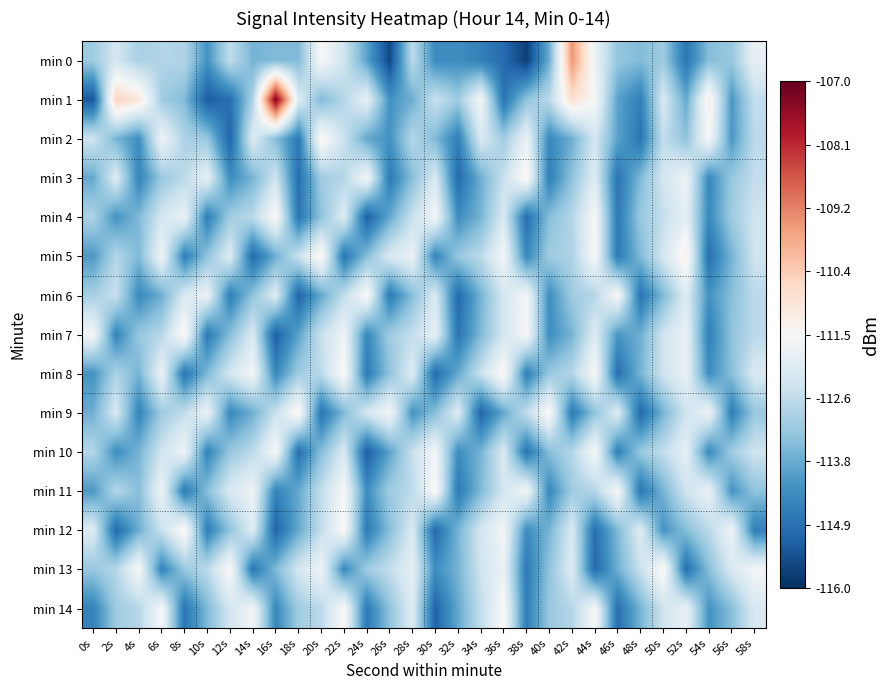

Reading left to right, list all the values displayed in this chart.

min 0: 0s=-113.1	2s=-112.3	4s=-113.0	6s=-112.8	8s=-112.8	10s=-114.2	12s=-112.6	14s=-113.6	16s=-113.5	18s=-113.5	20s=-111.5	22s=-112.4	24s=-113.9	26s=-115.6	28s=-112.7	30s=-114.3	32s=-114.3	34s=-114.6	36s=-115.0	38s=-115.7	40s=-113.7	42s=-109.5	44s=-111.8	46s=-113.2	48s=-113.5	50s=-113.1	52s=-114.8	54s=-113.4	56s=-113.2	58s=-111.9
min 1: 0s=-115.3	2s=-110.5	4s=-111.0	6s=-113.1	8s=-113.5	10s=-115.2	12s=-114.9	14s=-112.9	16s=-107.4	18s=-112.1	20s=-113.5	22s=-112.8	24s=-111.9	26s=-114.2	28s=-113.7	30s=-112.5	32s=-113.1	34s=-111.6	36s=-114.8	38s=-113.3	40s=-112.7	42s=-110.8	44s=-111.5	46s=-113.9	48s=-114.6	50s=-112.2	52s=-113.8	54s=-111.2	56s=-114.1	58s=-112.6
min 2: 0s=-112.4	2s=-113.6	4s=-114.3	6s=-111.7	8s=-112.9	10s=-113.2	12s=-115.1	14s=-112.1	16s=-113.4	18s=-114.7	20s=-111.3	22s=-112.5	24s=-113.8	26s=-114.2	28s=-112.8	30s=-113.5	32s=-114.6	34s=-112.2	36s=-113.1	38s=-111.8	40s=-114.4	42s=-113.7	44s=-112.3	46s=-113.9	48s=-114.8	50s=-112.6	52s=-113.3	54s=-111.5	56s=-114.1	58s=-112.7
min 3: 0s=-113.8	2s=-112.1	4s=-114.5	6s=-113.2	8s=-112.7	10s=-111.9	12s=-114.3	14s=-113.6	16s=-112.4	18s=-114.9	20s=-113.1	22s=-112.8	24s=-111.6	26s=-114.7	28s=-113.4	30s=-112.2	32s=-115.0	34s=-113.7	36s=-112.5	38s=-111.3	40s=-114.6	42s=-113.3	44s=-112.1	46s=-114.8	48s=-113.5	50s=-112.3	52s=-111.7	54s=-114.4	56s=-113.2	58s=-112.6
min 4: 0s=-112.9	2s=-114.2	4s=-113.5	6s=-112.3	8s=-111.8	10s=-114.6	12s=-113.1	14s=-112.7	16s=-111.4	18s=-114.8	20s=-113.3	22s=-112.1	24s=-115.2	26s=-113.8	28s=-112.5	30s=-111.6	32s=-114.3	34s=-113.6	36s=-112.2	38s=-114.9	40s=-113.4	42s=-112.8	44s=-111.5	46s=-114.7	48s=-113.2	50s=-112.6	52s=-111.9	54s=-114.4	56s=-113.1	58s=-112.4
min 5: 0s=-114.1	2s=-112.8	4s=-113.5	6s=-111.7	8s=-114.6	10s=-113.3	12s=-112.1	14s=-115.0	16s=-113.7	18s=-112.5	20s=-111.3	22s=-114.8	24s=-113.4	26s=-112.2	28s=-111.8	30s=-114.5	32s=-113.2	34s=-112.7	36s=-111.6	38s=-114.4	40s=-113.1	42s=-112.9	44s=-111.5	46s=-114.7	48s=-113.5	50s=-112.3	52s=-111.2	54s=-114.9	56s=-113.6	58s=-112.4
min 6: 0s=-113.0	2s=-112.5	4s=-114.4	6s=-113.7	8s=-112.2	10s=-111.8	12s=-114.6	14s=-113.3	16s=-112.1	18s=-115.1	20s=-113.8	22s=-112.6	24s=-111.4	26s=-114.7	28s=-113.4	30s=-112.2	32s=-115.0	34s=-113.6	36s=-112.3	38s=-111.6	40s=-114.3	42s=-113.1	44s=-112.8	46s=-111.5	48s=-114.8	50s=-113.5	52s=-112.1	54s=-114.2	56s=-113.4	58s=-112.7
min 7: 0s=-111.6	2s=-114.5	4s=-113.2	6s=-112.8	8s=-111.3	10s=-114.7	12s=-113.4	14s=-112.2	16s=-115.2	18s=-113.9	20s=-112.5	22s=-111.7	24s=-114.4	26s=-113.1	28s=-112.6	30s=-111.9	32s=-114.8	34s=-113.5	36s=-112.3	38s=-111.5	40s=-114.3	42s=-113.6	44s=-112.1	46s=-114.1	48s=-113.7	50s=-112.4	52s=-111.8	54s=-114.6	56s=-113.3	58s=-112.7
min 8: 0s=-114.2	2s=-112.9	4s=-113.6	6s=-111.8	8s=-114.8	10s=-113.5	12s=-112.3	14s=-111.6	16s=-114.4	18s=-113.1	20s=-112.7	22s=-111.4	24s=-114.7	26s=-113.3	28s=-112.1	30s=-115.0	32s=-113.8	34s=-112.5	36s=-111.3	38s=-114.6	40s=-113.2	42s=-112.8	44s=-111.5	46s=-114.9	48s=-113.6	50s=-112.4	52s=-111.8	54s=-114.3	56s=-113.4	58s=-112.2
min 9: 0s=-113.7	2s=-112.2	4s=-114.5	6s=-113.1	8s=-112.6	10s=-111.8	12s=-114.4	14s=-113.7	16s=-112.5	18s=-111.3	20s=-114.8	22s=-113.5	24s=-112.3	26s=-111.6	28s=-114.2	30s=-113.4	32s=-112.1	34s=-115.1	36s=-113.8	38s=-112.6	40s=-111.4	42s=-114.7	44s=-113.3	46s=-112.1	48s=-115.0	50s=-113.6	52s=-112.4	54s=-111.7	56s=-114.6	58s=-113.2
min 10: 0s=-112.8	2s=-114.3	4s=-113.6	6s=-112.4	8s=-111.7	10s=-114.5	12s=-113.2	14s=-112.7	16s=-111.5	18s=-114.9	20s=-113.4	22s=-112.2	24s=-115.2	26s=-113.9	28s=-112.5	30s=-111.6	32s=-114.3	34s=-113.6	36s=-112.2	38s=-114.8	40s=-113.4	42s=-112.8	44s=-111.5	46s=-114.6	48s=-113.2	50s=-112.6	52s=-111.9	54s=-114.4	56s=-113.1	58s=-112.4
min 11: 0s=-114.1	2s=-112.8	4s=-113.4	6s=-111.7	8s=-114.7	10s=-113.4	12s=-112.2	14s=-111.7	16s=-114.5	18s=-113.8	20s=-112.6	22s=-111.5	24s=-114.3	26s=-113.1	28s=-112.7	30s=-111.4	32s=-114.7	34s=-113.5	36s=-112.3	38s=-111.6	40s=-114.4	42s=-113.1	44s=-112.8	46s=-111.5	48s=-114.8	50s=-113.6	52s=-112.4	54s=-111.8	56s=-114.2	58s=-113.3
min 12: 0s=-112.1	2s=-115.0	4s=-113.7	6s=-112.5	8s=-111.3	10s=-114.6	12s=-113.3	14s=-112.1	16s=-115.1	18s=-113.8	20s=-112.6	22s=-111.4	24s=-114.7	26s=-113.4	28s=-112.2	30s=-115.0	32s=-113.6	34s=-112.3	36s=-111.6	38s=-114.3	40s=-113.6	42s=-112.2	44s=-114.9	46s=-113.5	48s=-112.1	50s=-114.2	52s=-113.4	54s=-112.7	56s=-111.7	58s=-114.6
min 13: 0s=-113.2	2s=-112.8	4s=-111.5	6s=-114.5	8s=-113.2	10s=-112.7	12s=-111.4	14s=-114.8	16s=-113.5	18s=-112.3	20s=-111.7	22s=-114.4	24s=-113.1	26s=-112.6	28s=-111.9	30s=-114.3	32s=-113.6	34s=-112.4	36s=-111.8	38s=-114.7	40s=-113.3	42s=-112.1	44s=-115.0	46s=-113.7	48s=-112.5	50s=-111.3	52s=-114.9	54s=-113.4	56s=-112.2	58s=-111.6
min 14: 0s=-114.5	2s=-113.1	4s=-112.8	6s=-111.5	8s=-114.8	10s=-113.5	12s=-112.3	14s=-111.6	16s=-114.4	18s=-113.1	20s=-112.7	22s=-111.4	24s=-114.7	26s=-113.3	28s=-112.1	30s=-115.1	32s=-113.8	34s=-112.6	36s=-111.4	38s=-114.6	40s=-113.2	42s=-112.8	44s=-111.5	46s=-114.9	48s=-113.6	50s=-112.4	52s=-111.8	54s=-114.2	56s=-113.4	58s=-112.2